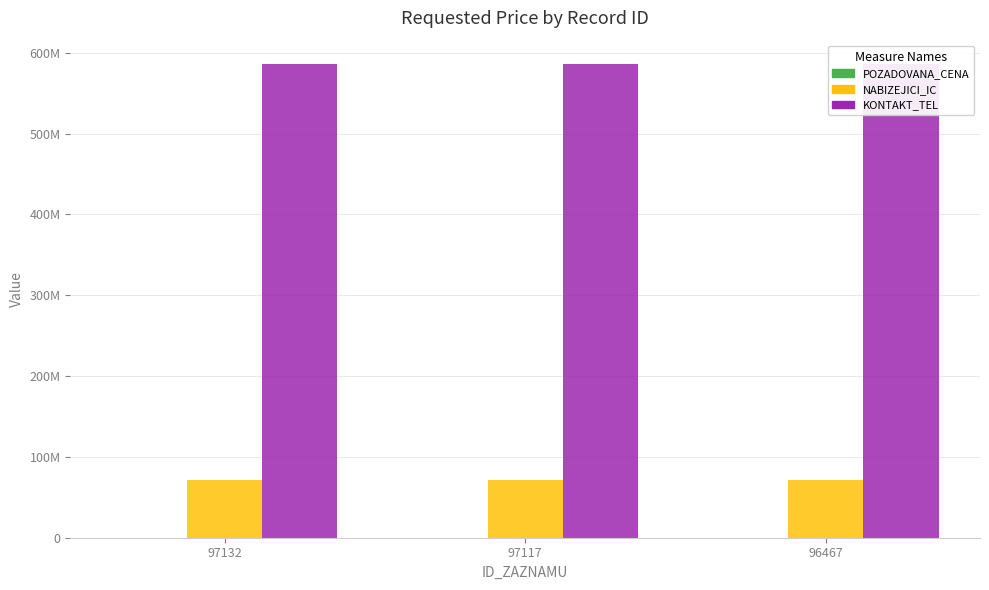

True or false: KONTAKT_TEL has a value of 931840335 at 97117.

False